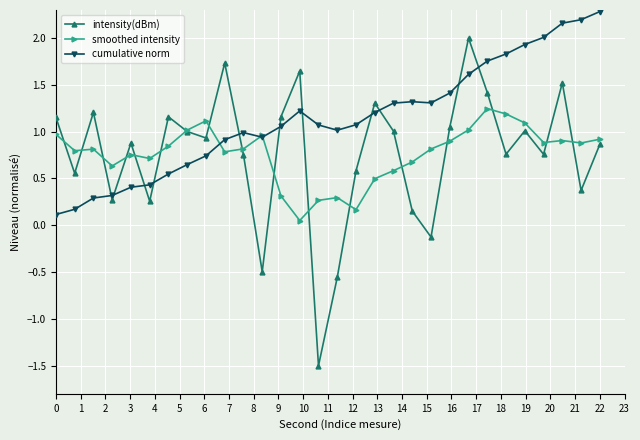

At how many categories does at least one series exceed 0?

30